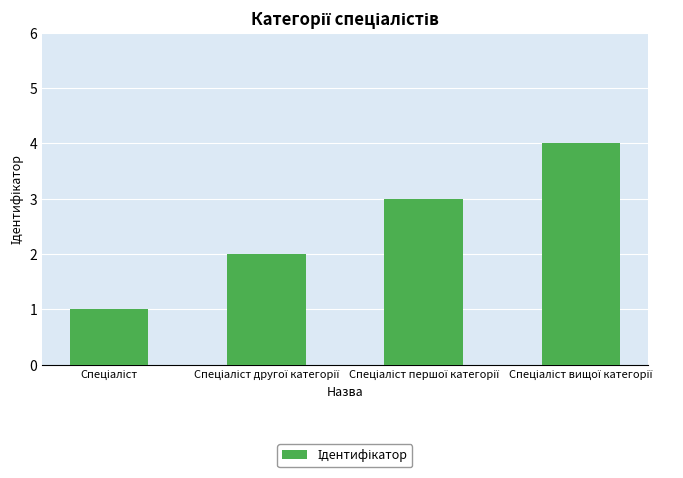

What is the sum of all values?

10